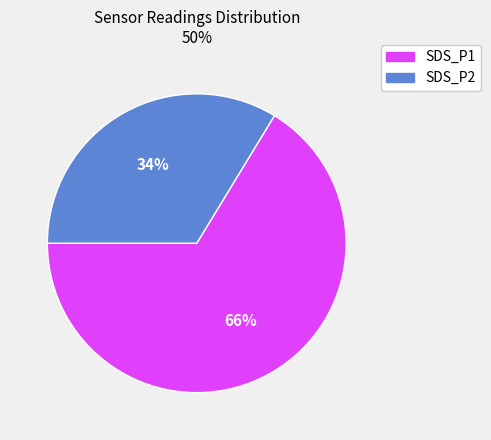

True or false: SDS_P2 accounts for 43% of the total.

False